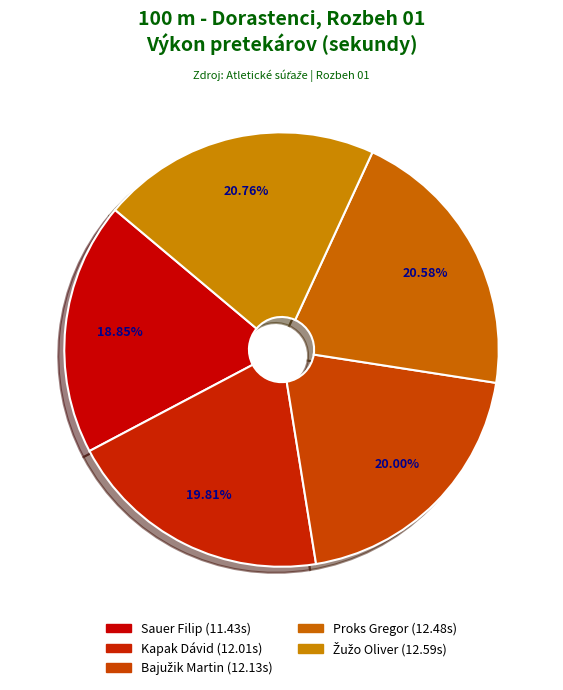

To the nearest percent, what is the difference between the largest and smallest slice percentages?

2%